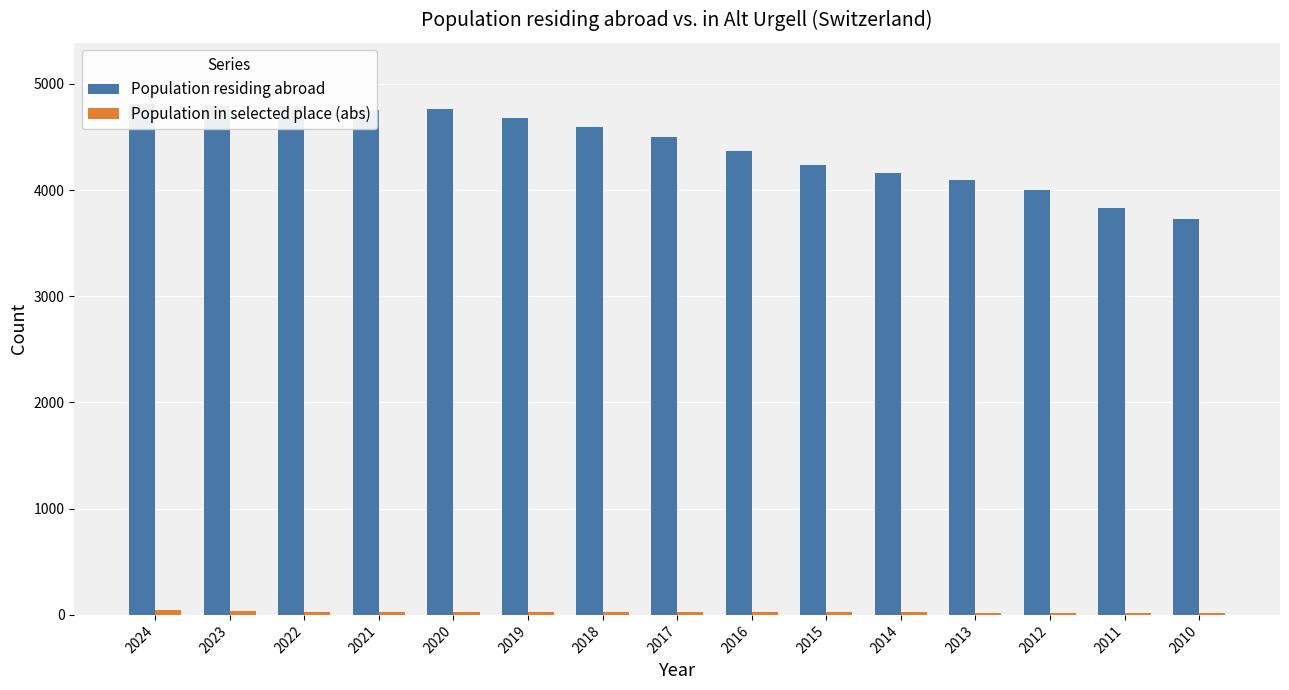

Reading right to left, transcribe all the data shown in this chart.

Population residing abroad: 3723	3833	3999	4091	4160	4239	4370	4499	4595	4677	4761	4754	4787	4787	4809
Population in selected place (abs): 18	19	19	19	24	24	24	25	26	26	27	30	30	40	42